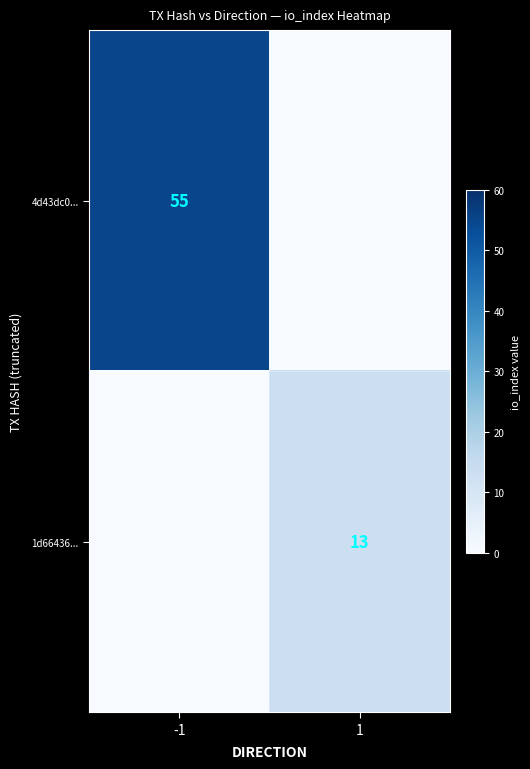

How many data points does each series have?

2